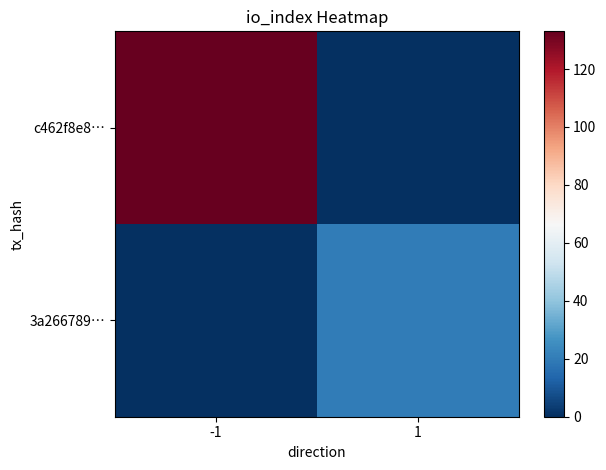

At -1, list the series in order from smallest to largest.

3a266789…, c462f8e8…